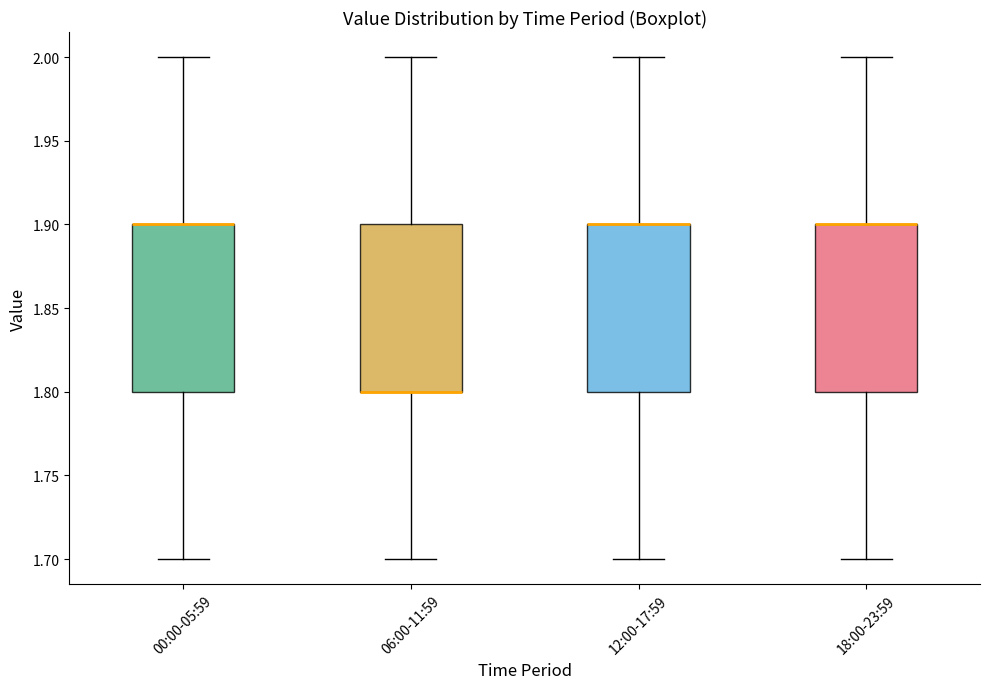

Where does the upper whisker of the box for 06:00-11:59 end on the y-axis? The values are not printed on the chart, so give them approximately, as read against the axis.

2.0